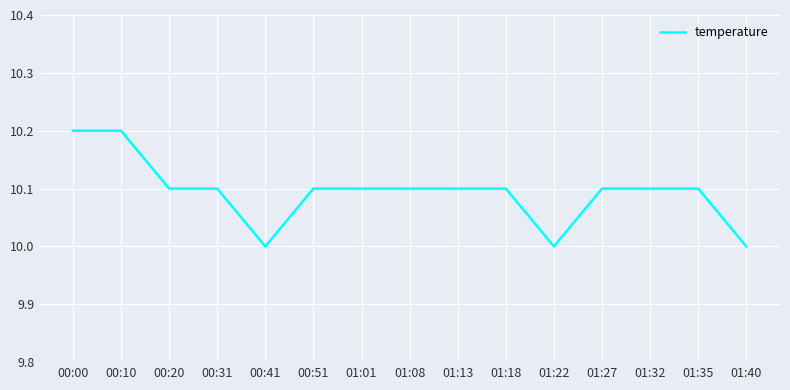

What is the ratio of the value at 01:22 to the value at 00:31?

1.0